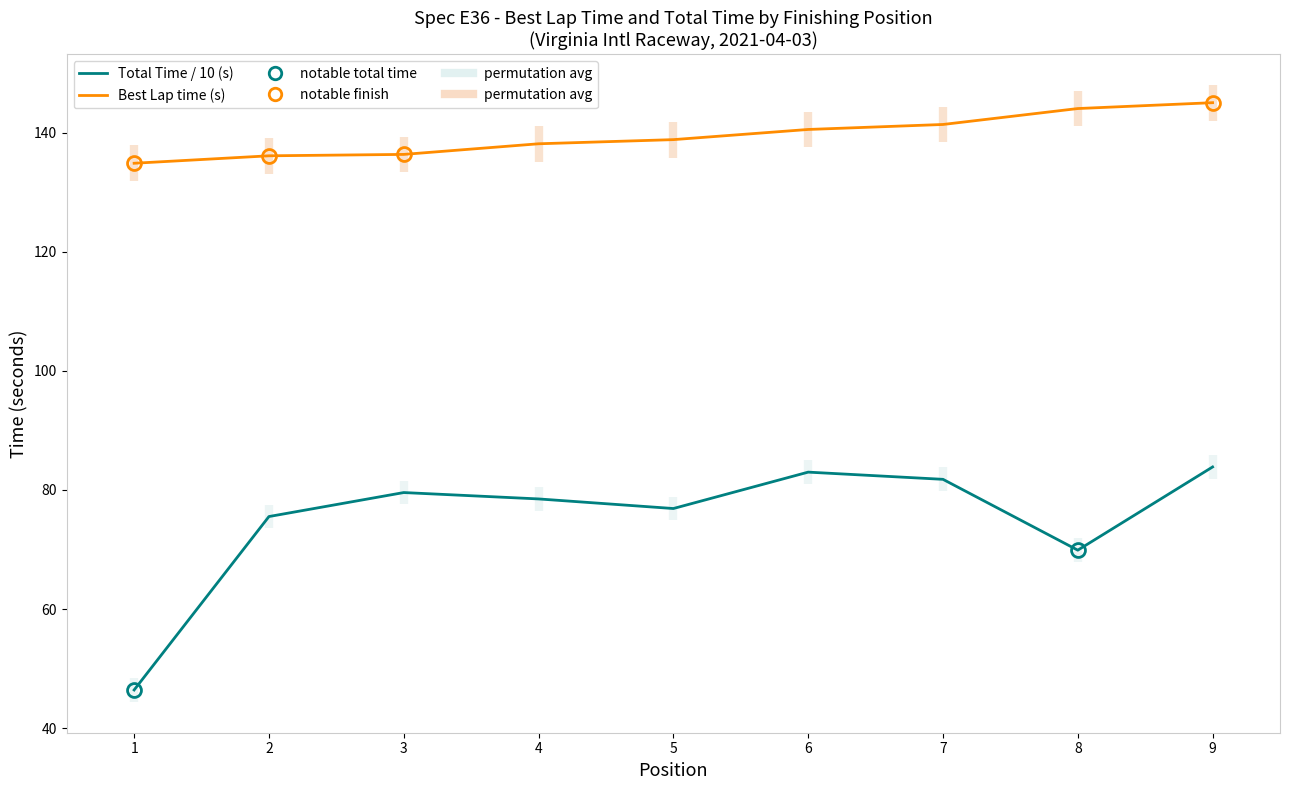

What are all the series names shown in the legend?

Total Time / 10 (s), Best Lap time (s)